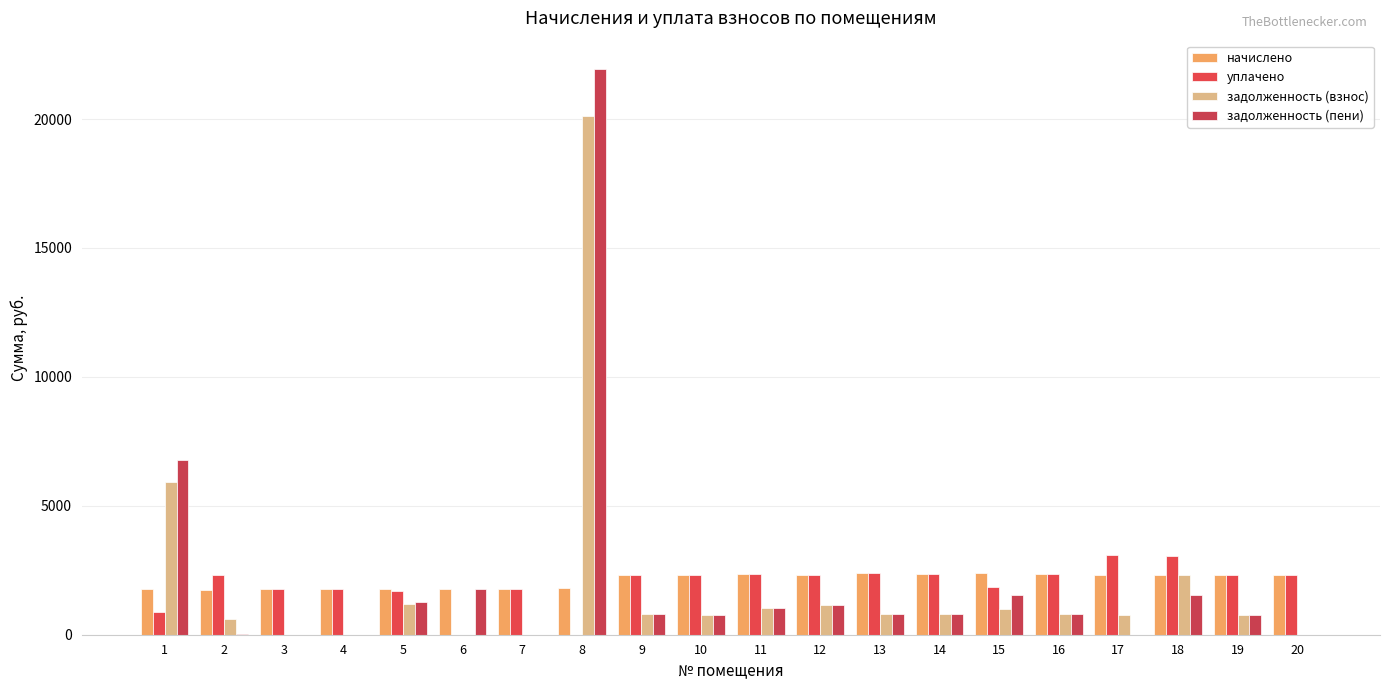

How many groups of bars are there?

20